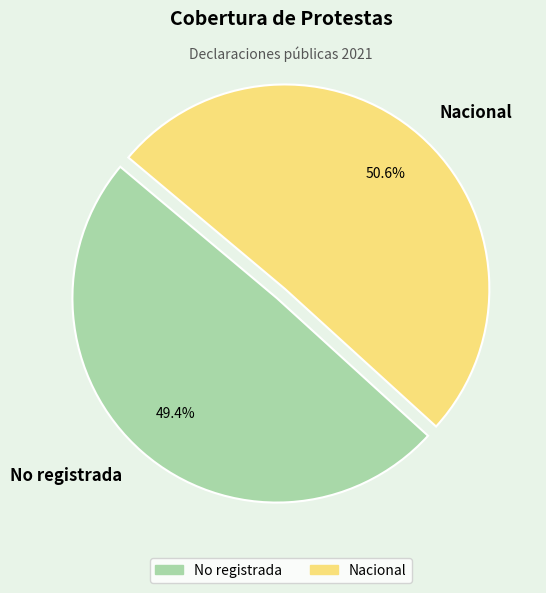

How many segments does this pie chart have?

2